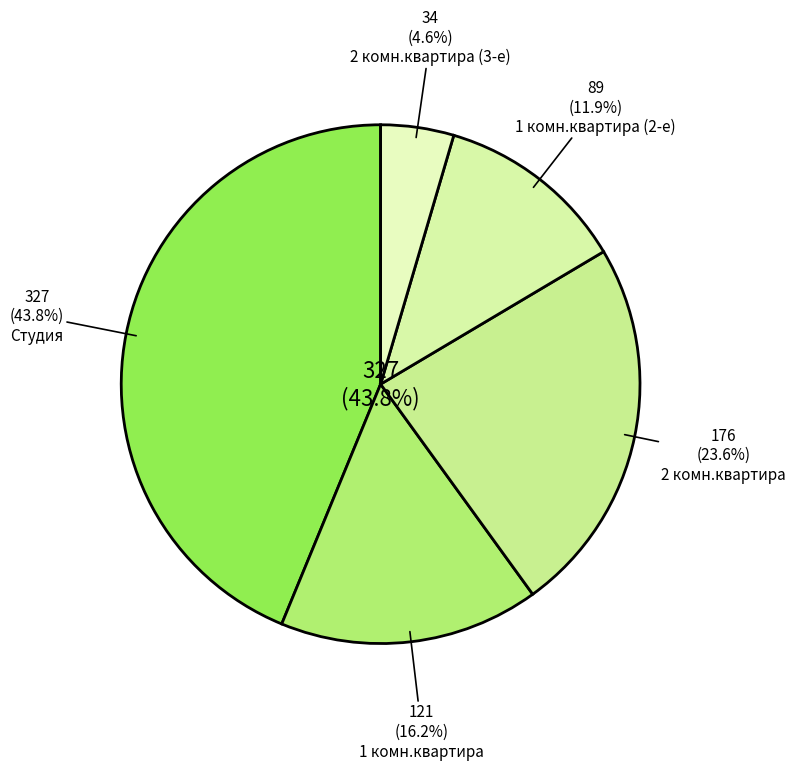

Does 2 комн.квартира represent more than half of the total?

No